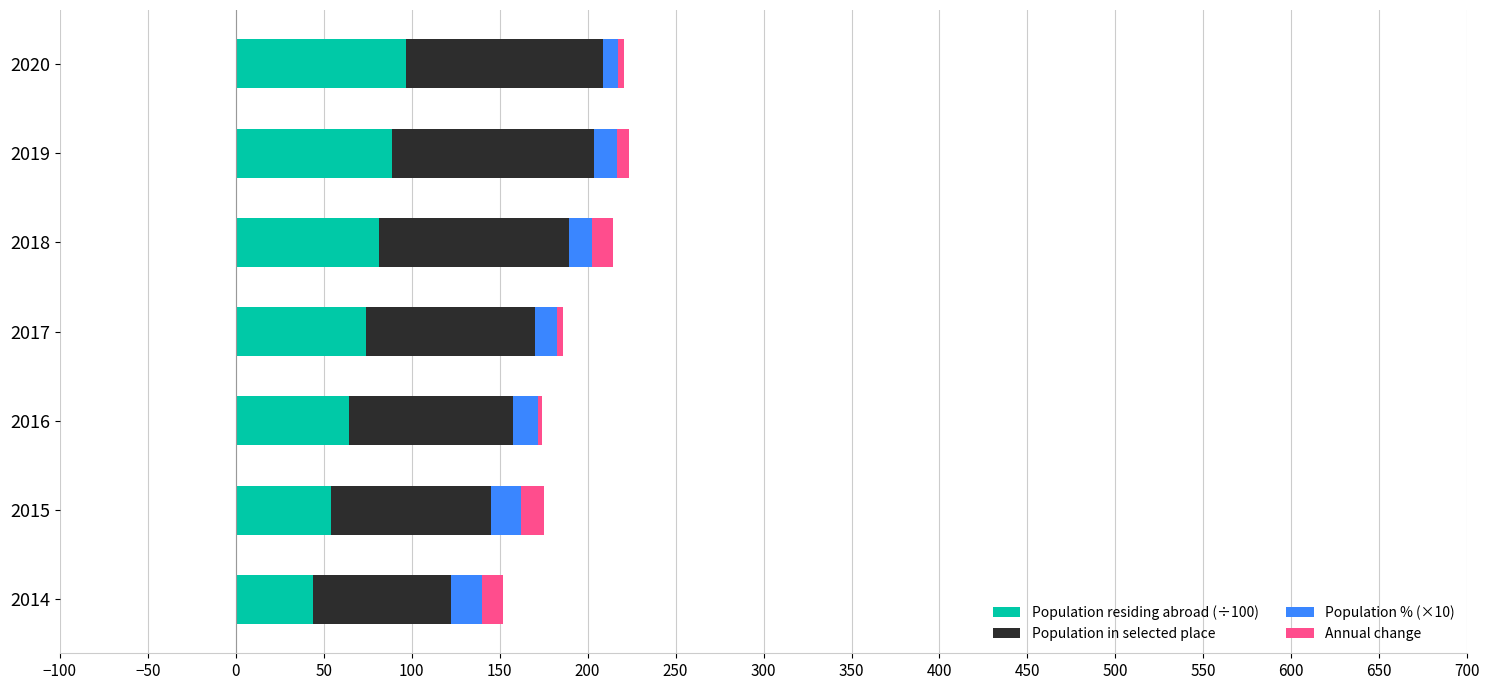

How many groups of bars are there?

7